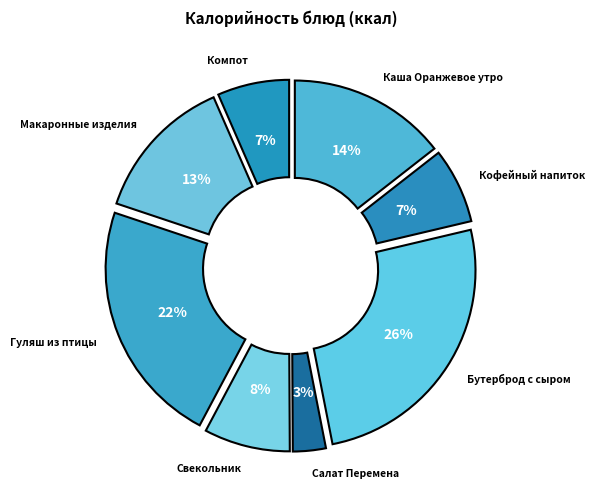

To the nearest percent, what is the difference between the Свекольник and Бутерброд с сыром slice percentages?

18%